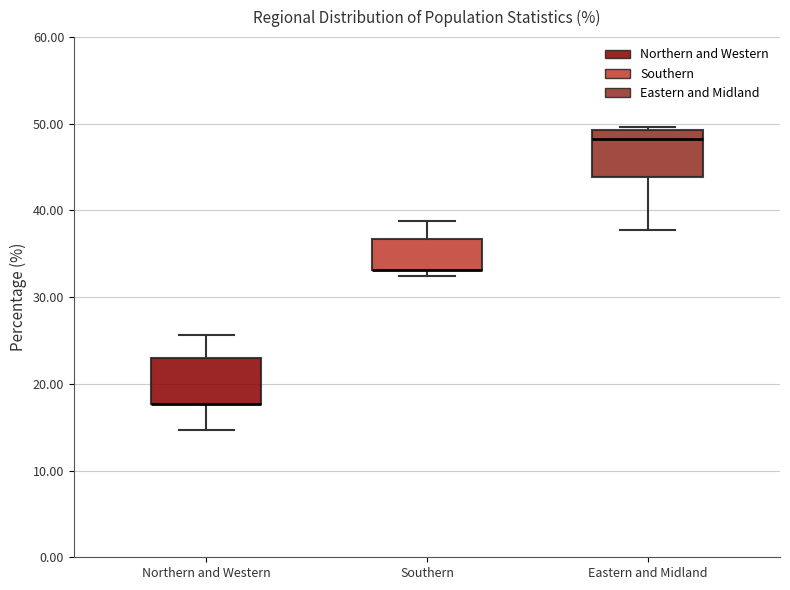

Where does the lower whisker of the box for Eastern and Midland end on the y-axis? The values are not printed on the chart, so give them approximately, as read against the axis.

38